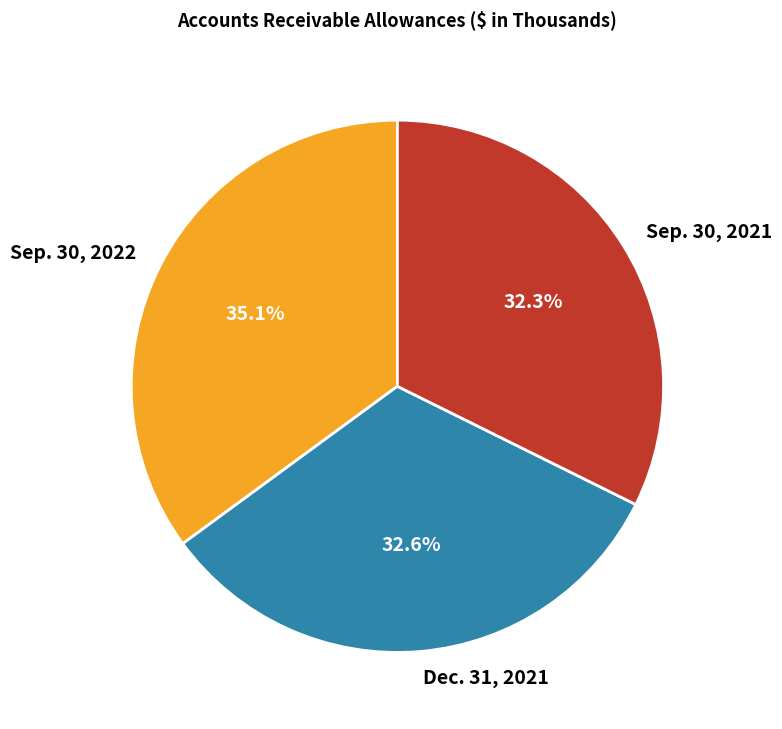

To the nearest percent, what percentage of the pie is Dec. 31, 2021?

33%